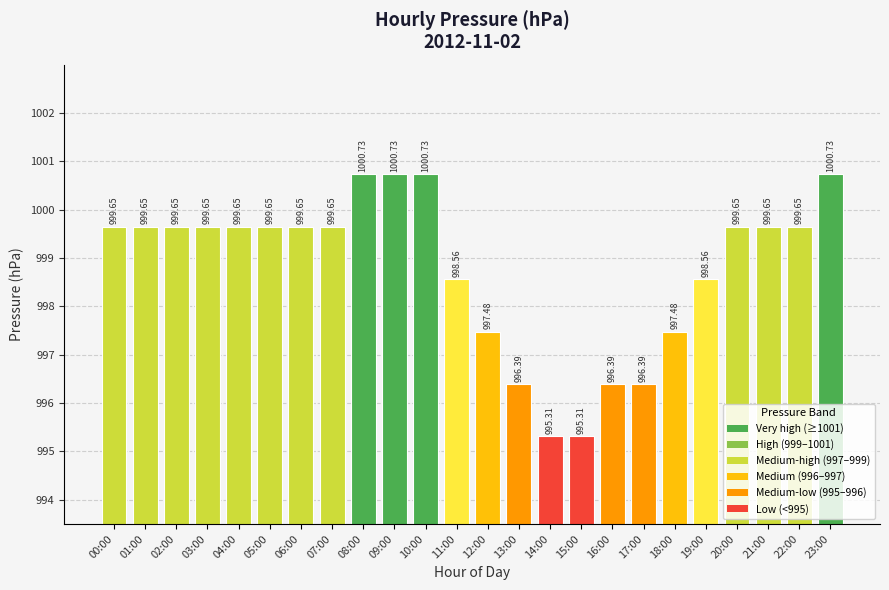

What is the difference between the maximum and minimum values?

5.4